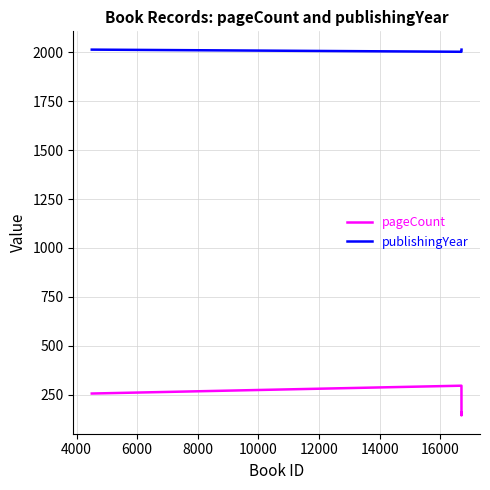

How many interior local valleys does the publishingYear series have?

1